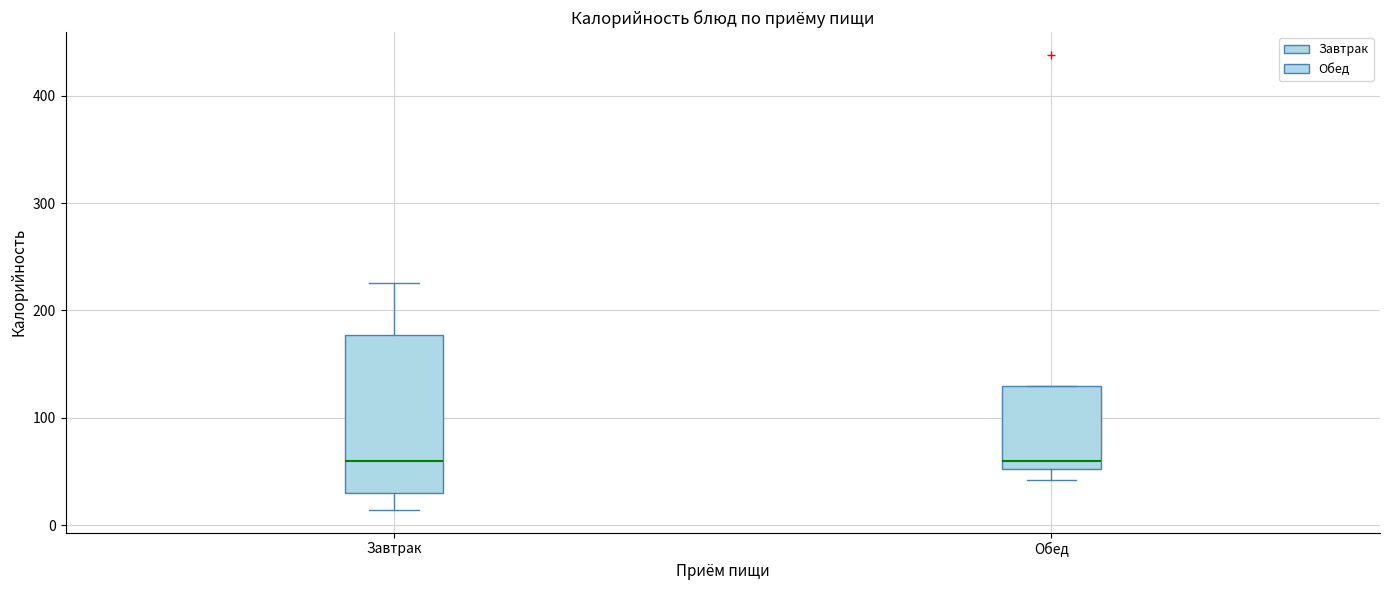

Reading left to right, transcribe this box plot: for each box, give where its median line is, the range the box spans, and where its two whiskers end, as read against the y-axis. The values are not printed on the chart, so give them approximately, as read against the axis.

Завтрак: median 60, box 30 to 180, whiskers 10 to 230
Обед: median 60, box 50 to 130, whiskers 40 to 130